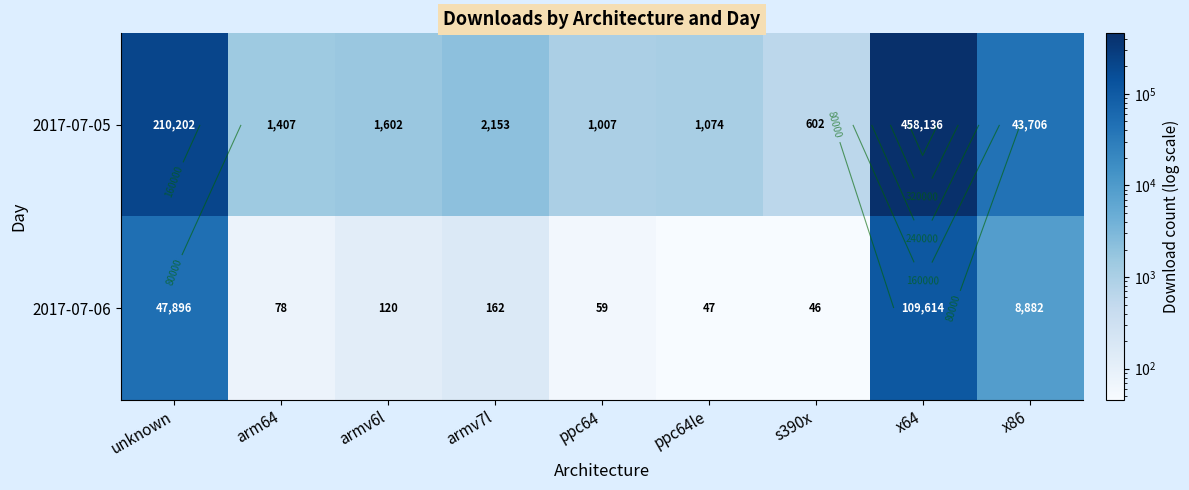

At which category is the sum across all series the highest?

x64